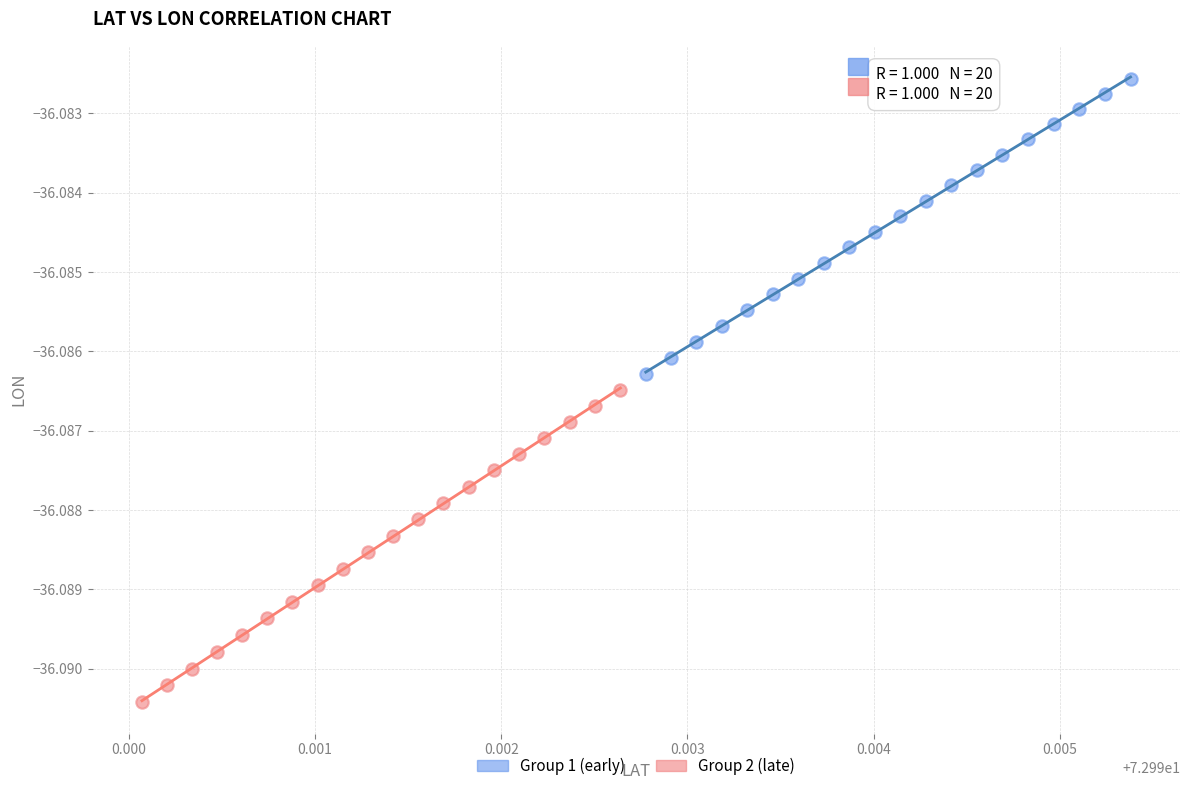

Which series has the widest spread of Y values?

Group 2 (late)